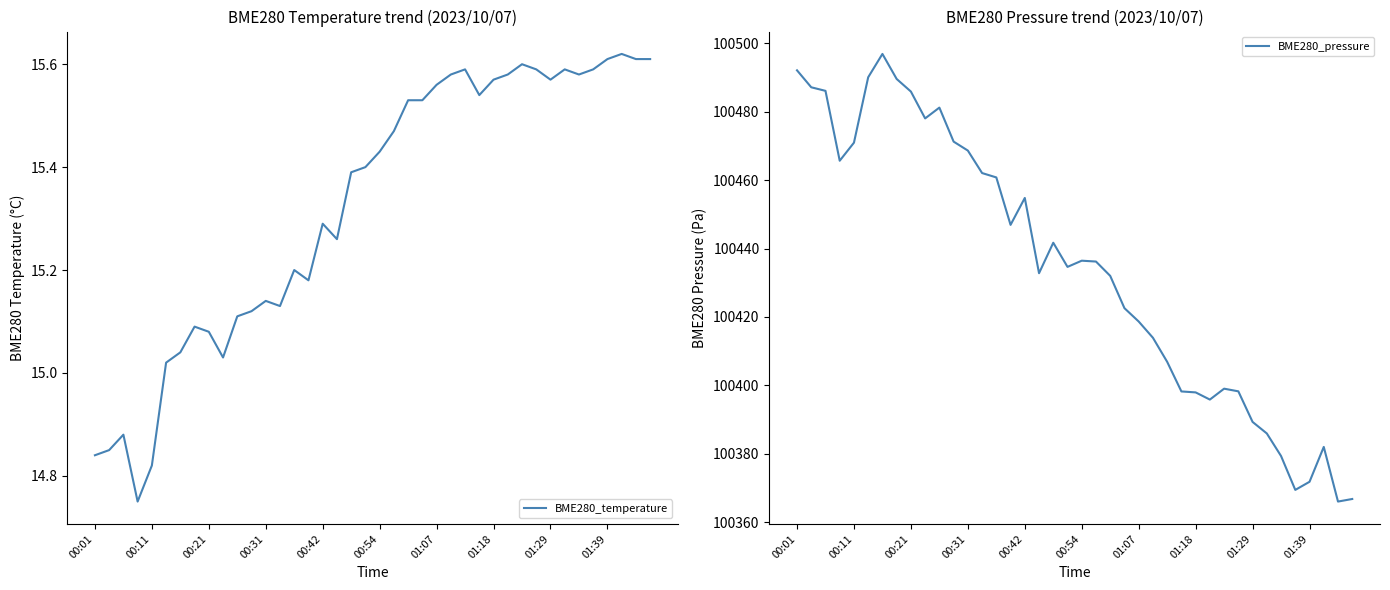

What is the spread (max minus min) of values at 21?

100420.7